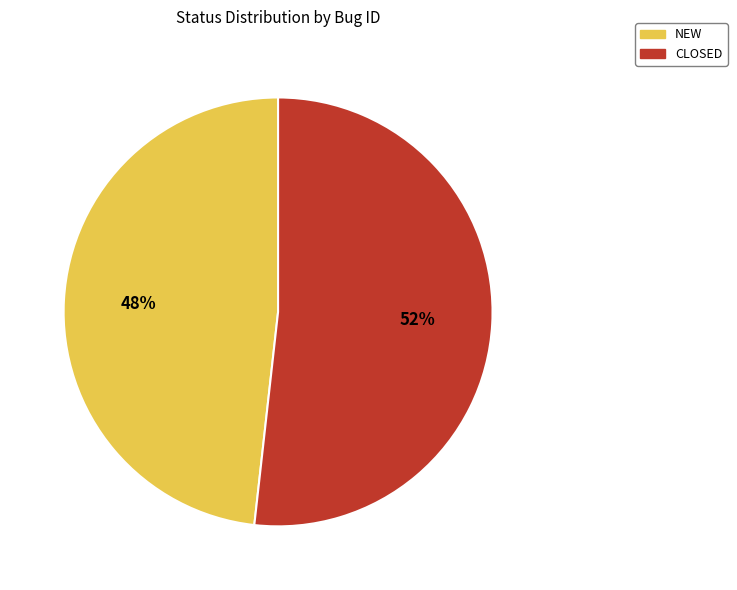

Rank the categories by value from highest to lowest.

CLOSED, NEW